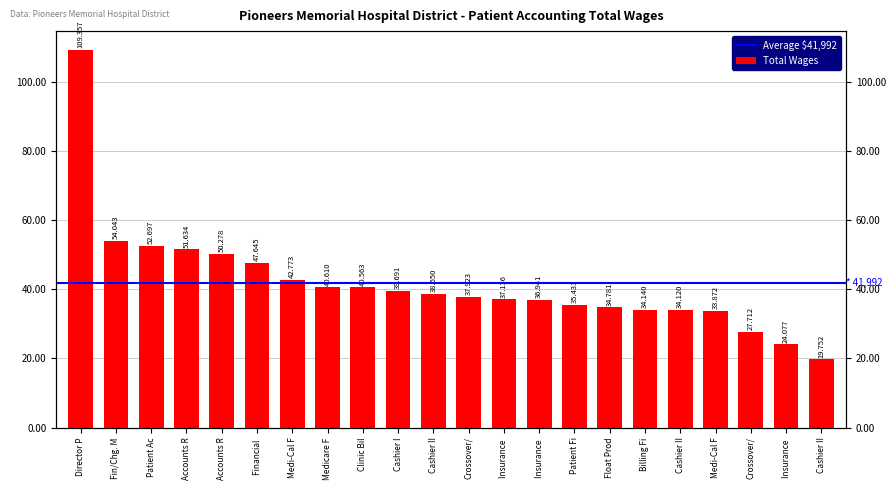

The chart shows a value of 21294 at Crossover/. True or false?

False